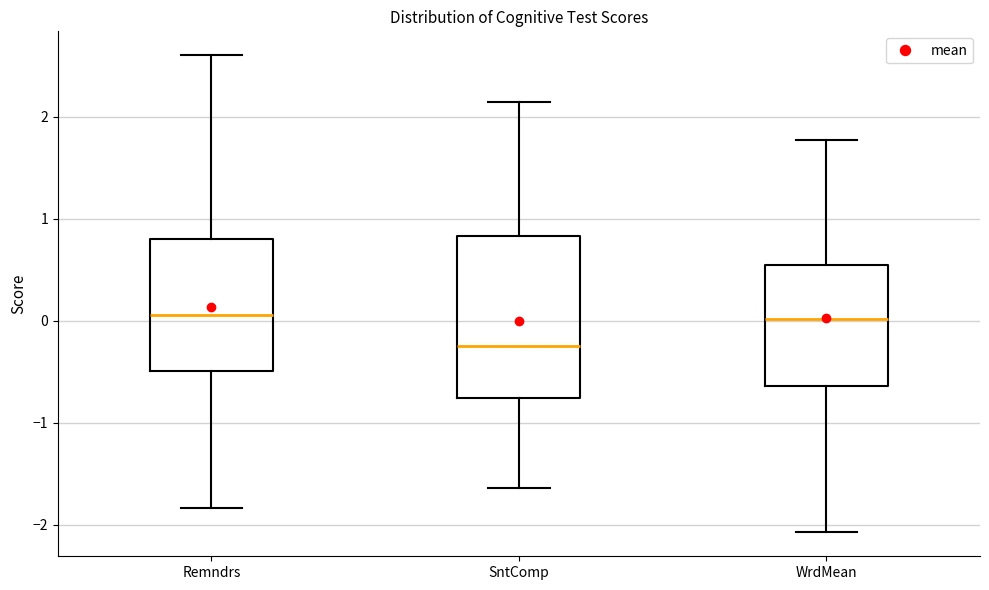

Which box is the tallest, from its lower edge to its upper edge?

SntComp